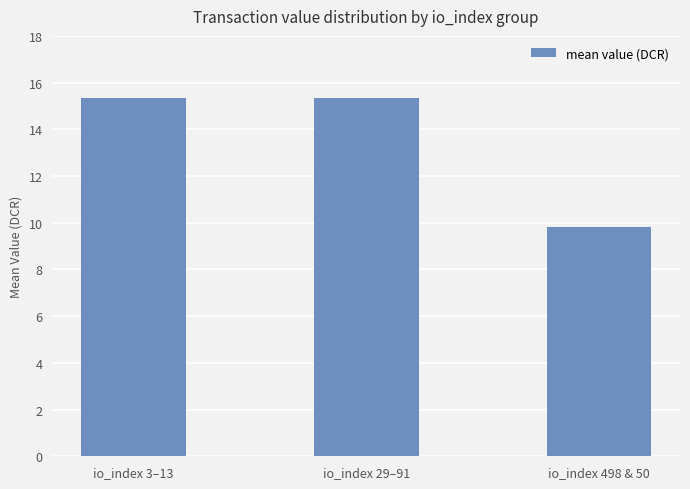

Which has a higher value, io_index 498 & 50 or io_index 29–91?

io_index 29–91